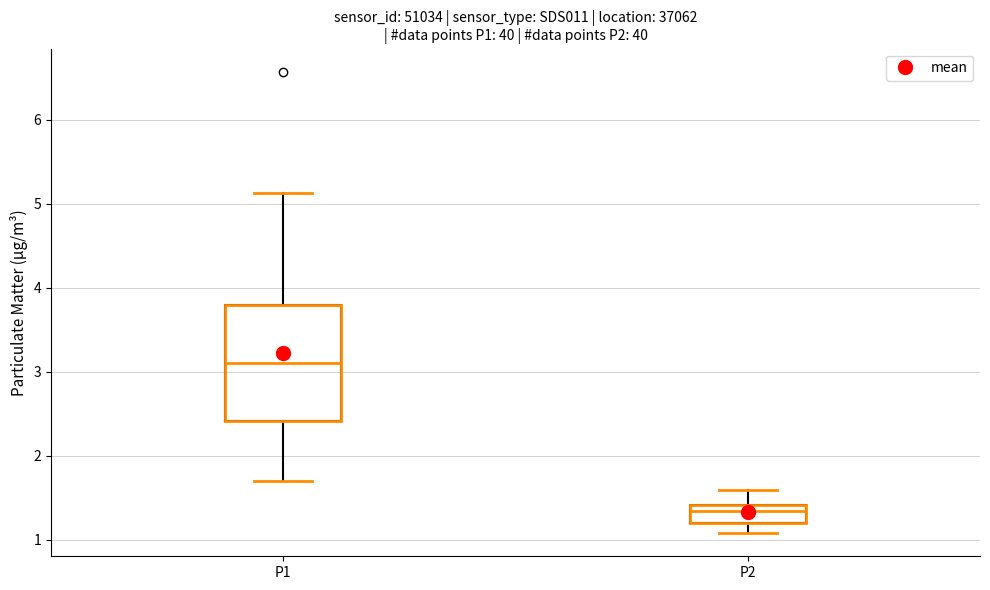

Where does the upper whisker of the box for P2 end on the y-axis? The values are not printed on the chart, so give them approximately, as read against the axis.

1.6